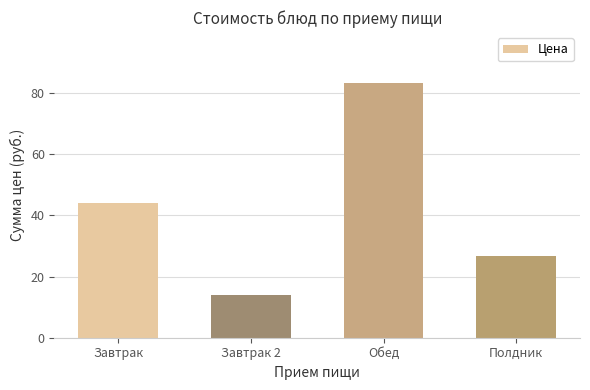

True or false: the data shows 8.1 at Завтрак 2.

False